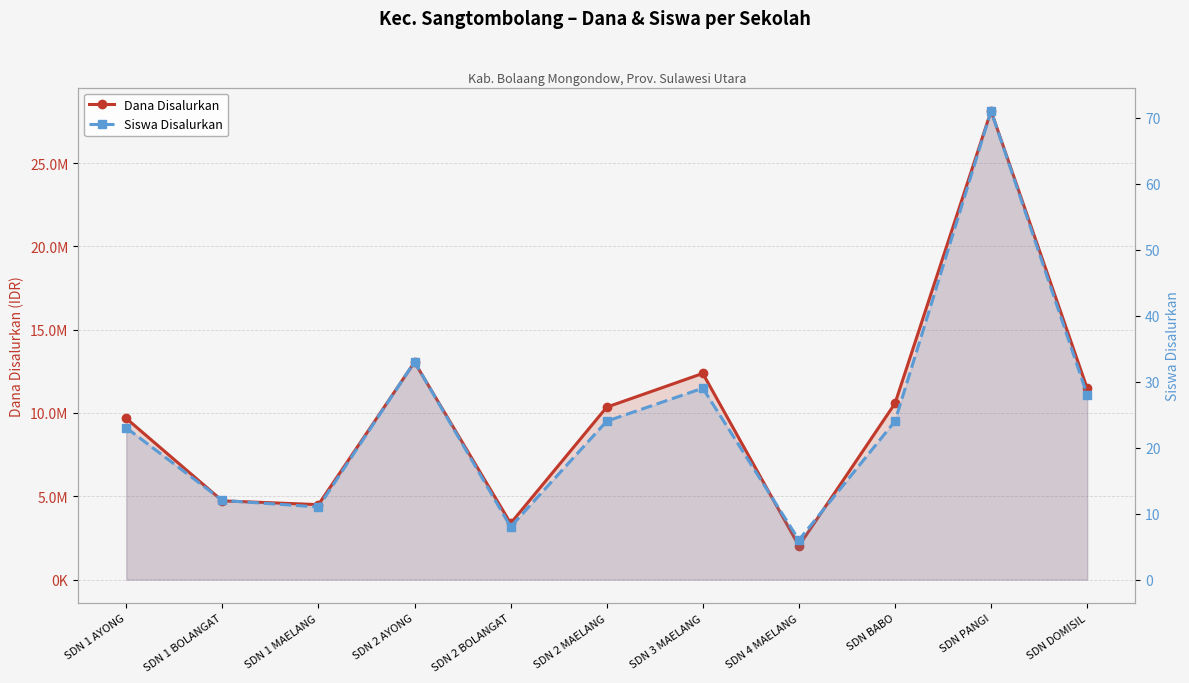

What position from the right is SDN BABO?

3